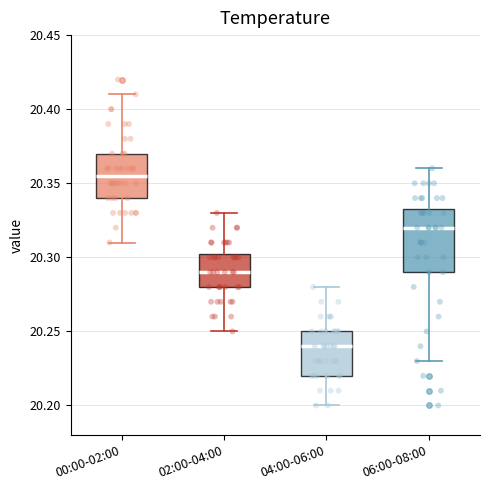

Reading left to right, transcribe this box plot: for each box, give where its median line is, the range the box spans, and where its two whiskers end, as read against the y-axis. The values are not printed on the chart, so give them approximately, as read against the axis.

00:00-02:00: median 20.355, box 20.340 to 20.370, whiskers 20.310 to 20.410
02:00-04:00: median 20.290, box 20.280 to 20.305, whiskers 20.250 to 20.330
04:00-06:00: median 20.240, box 20.220 to 20.250, whiskers 20.200 to 20.280
06:00-08:00: median 20.320, box 20.290 to 20.335, whiskers 20.230 to 20.360